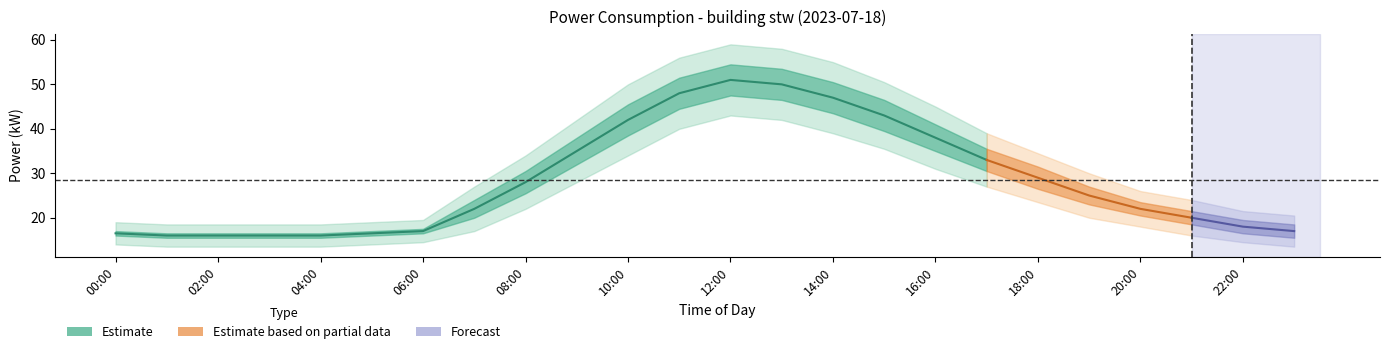

What is the label of the 10th point from the left?

09:00